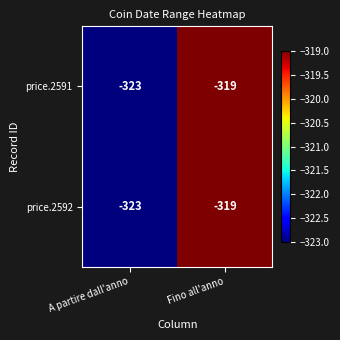

Rank the categories by price.2592 value from lowest to highest.

A partire dall'anno, Fino all'anno